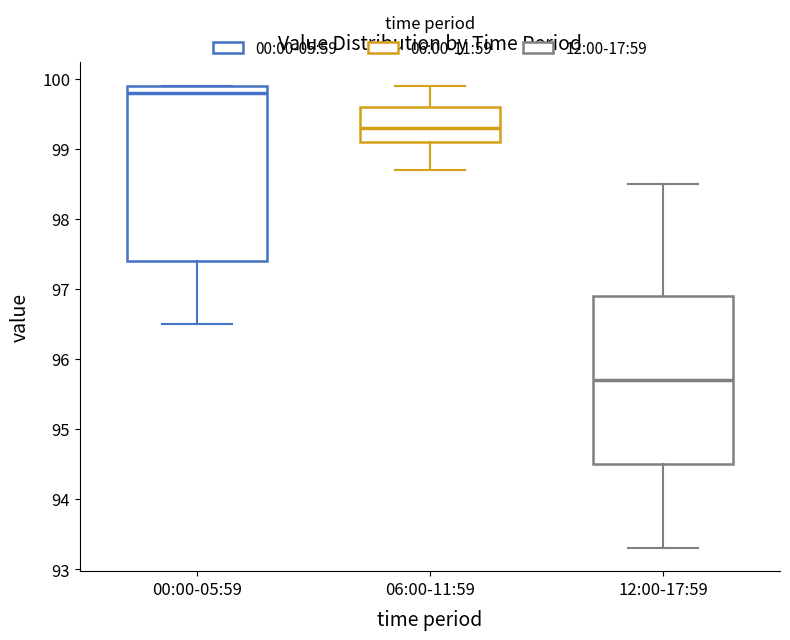

Where does the median line of the box for 00:00-05:59 sit on the y-axis? The values are not printed on the chart, so give them approximately, as read against the axis.

99.8